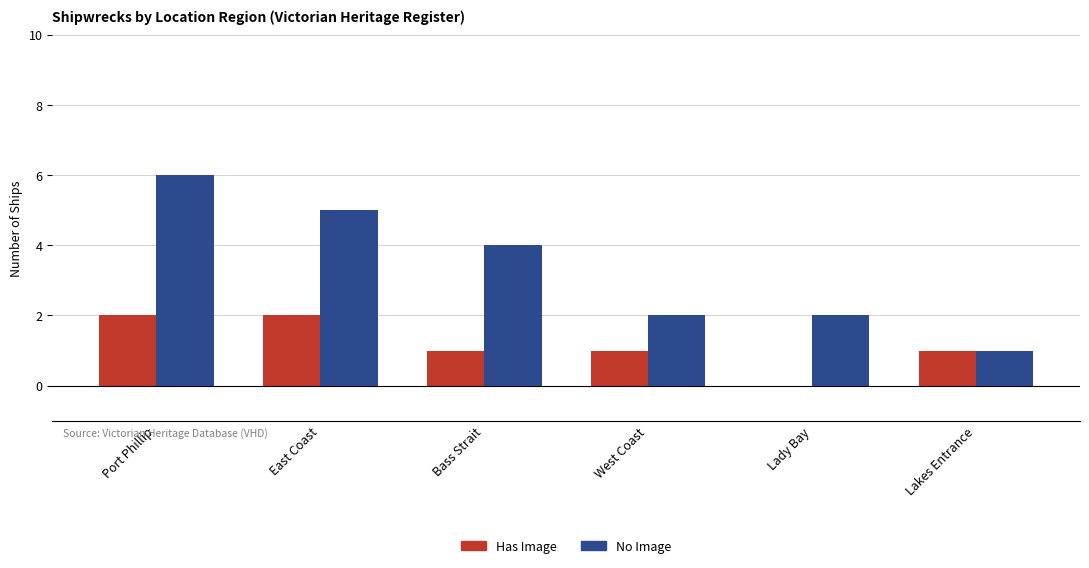

Is it true that Has Image equals 1 at Lady Bay?

False